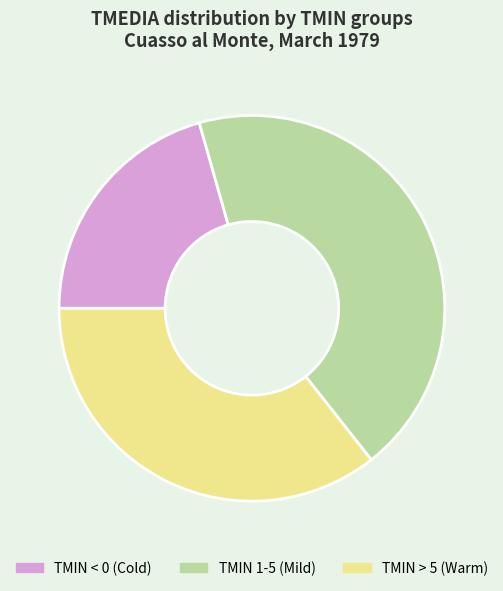

What is the ratio of the value at TMIN < 0 (Cold) to the value at TMIN > 5 (Warm)?

0.6